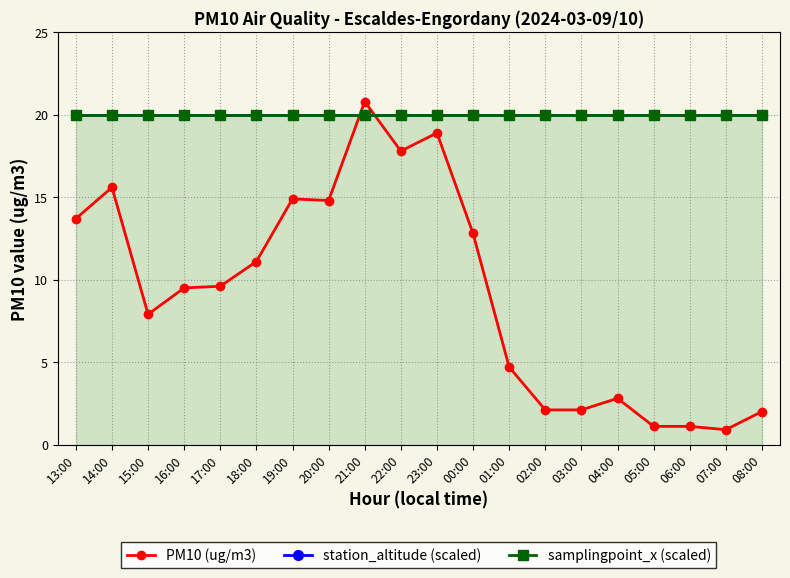

What is the difference between the highest and lowest values at 13:00?

6.3